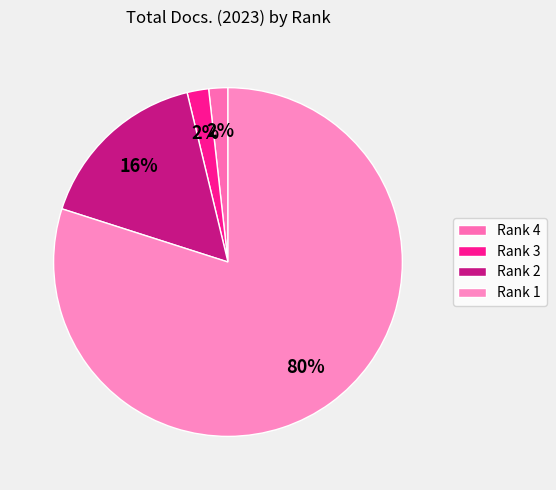

Which slice is the smallest?

Rank 4